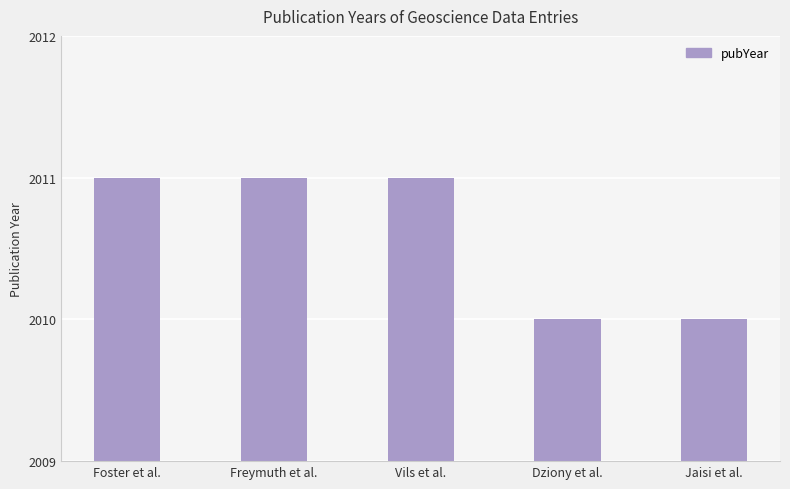

What is the approximate value at Vils et al.?

2011